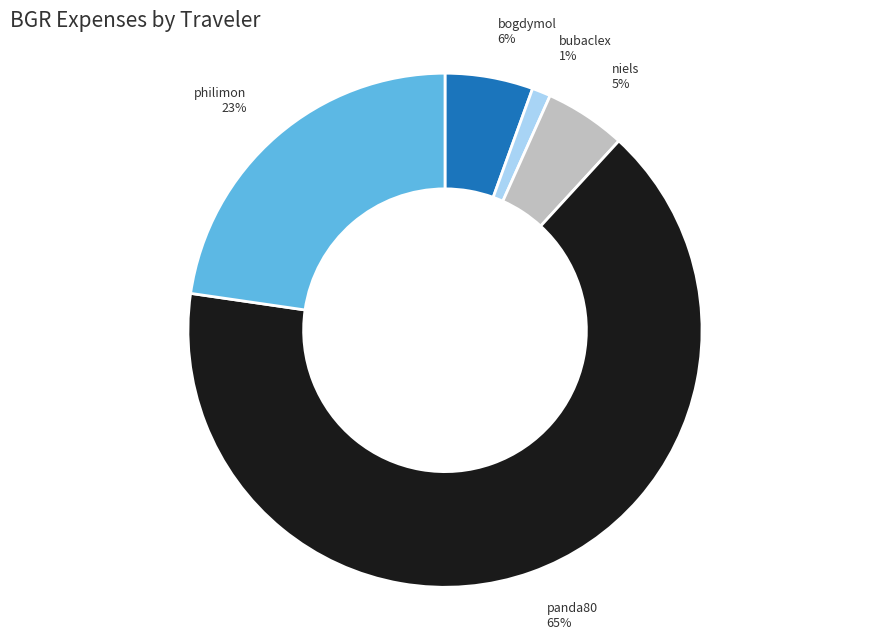

Between niels and panda80, which is larger?

panda80